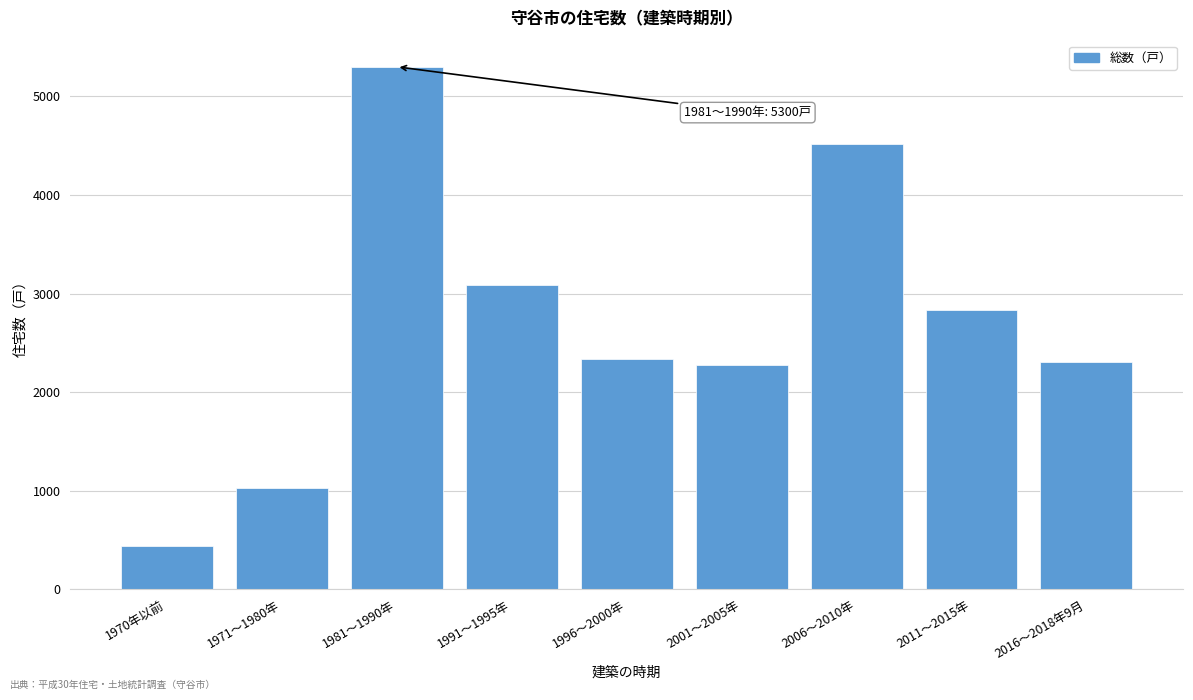

Reading left to right, extract all data points from this chart.

440	1030	5300	3090	2340	2280	4520	2830	2310